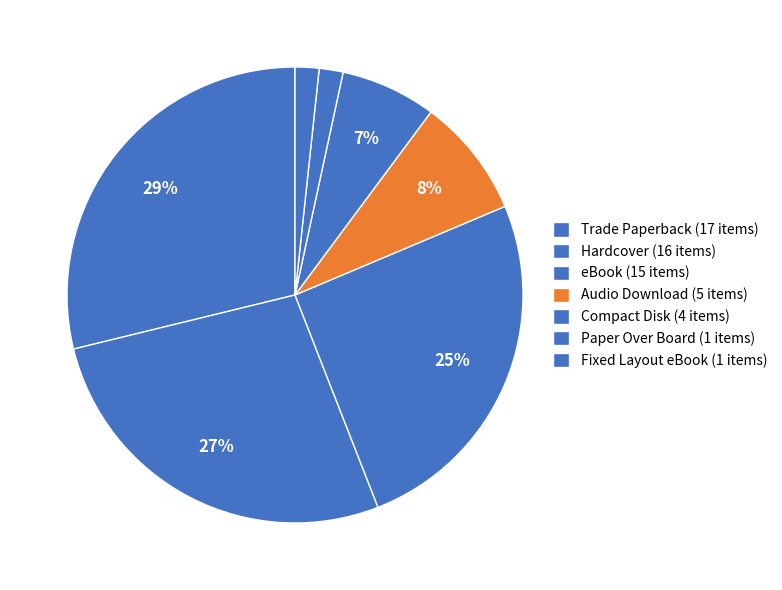

How many segments does this pie chart have?

7